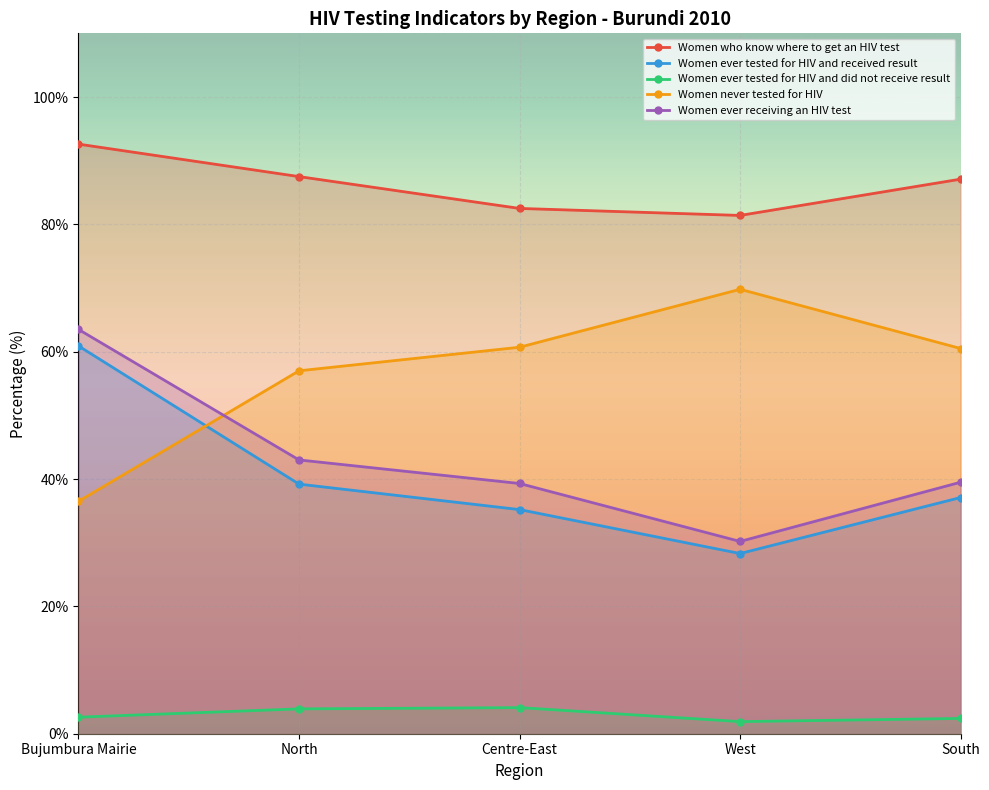

What position from the left is Centre-East?

3